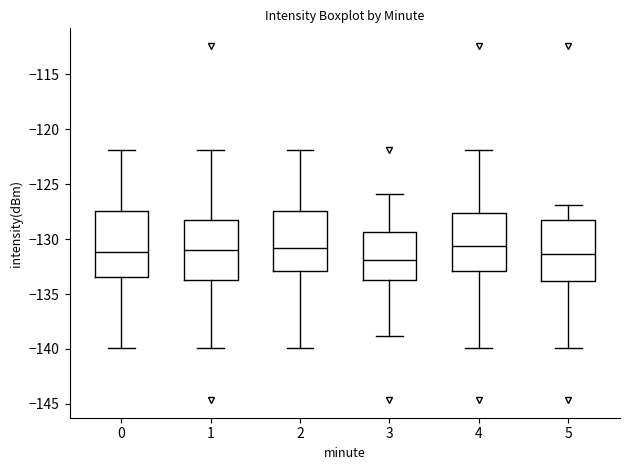

Where does the upper whisker of the box at x = 4 end on the y-axis? The values are not printed on the chart, so give them approximately, as read against the axis.

-122.0